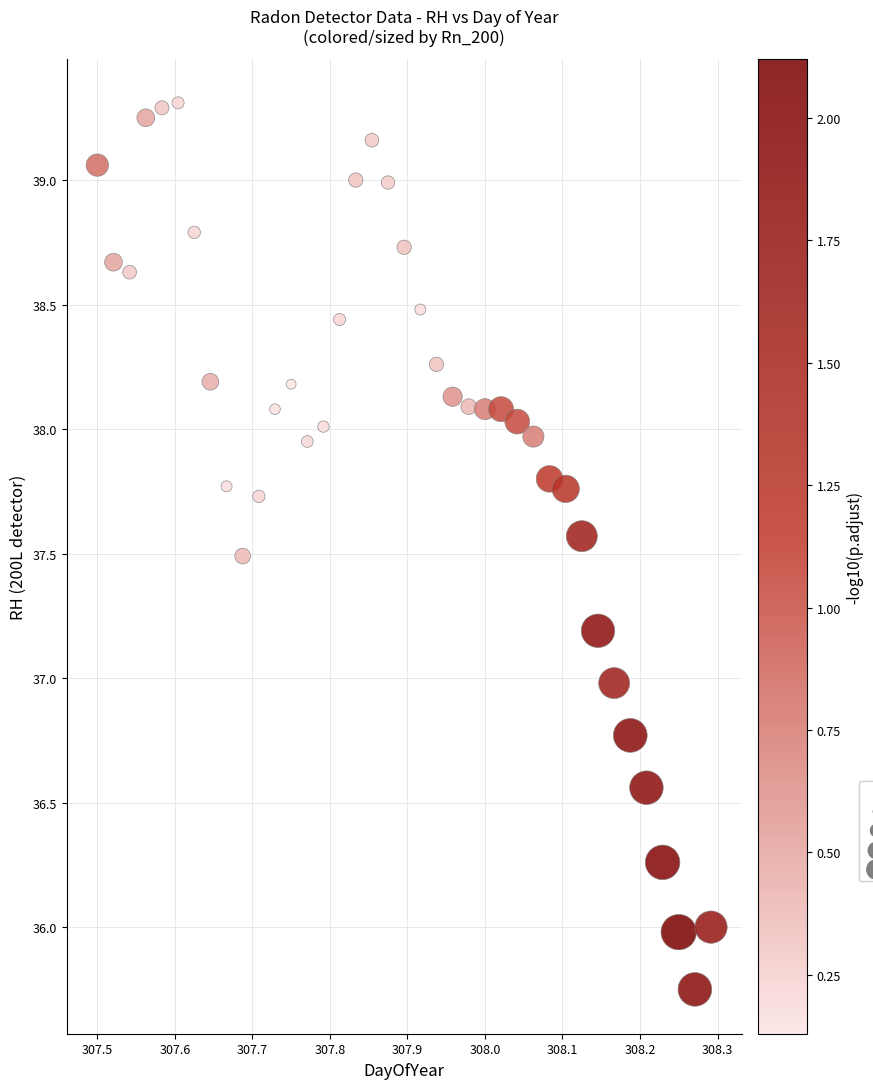

What is the range of Y values (max minus min)?

3.6